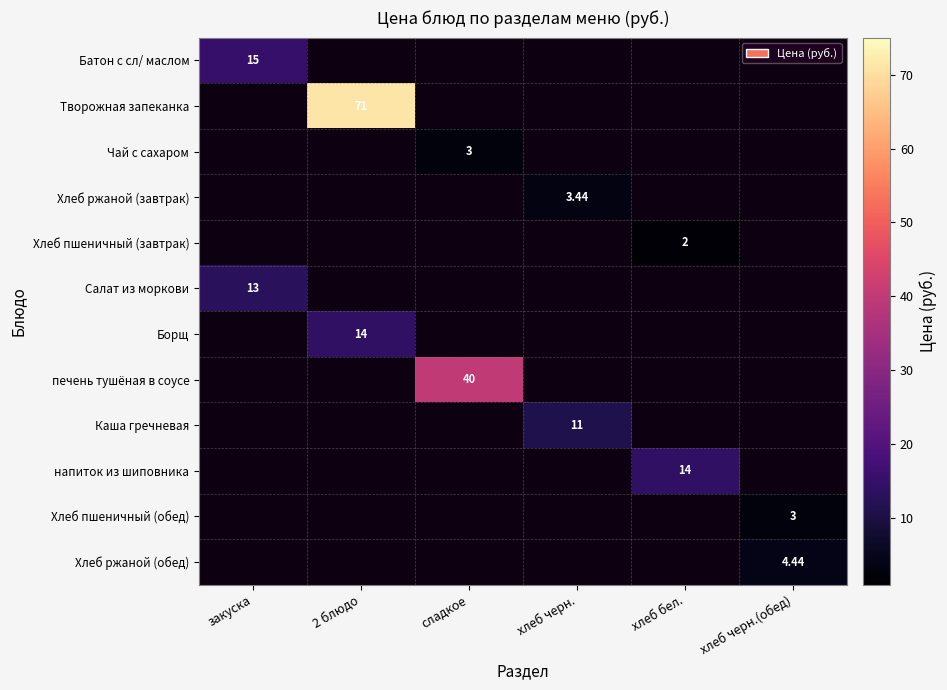

What is the greatest value displayed?

71.0